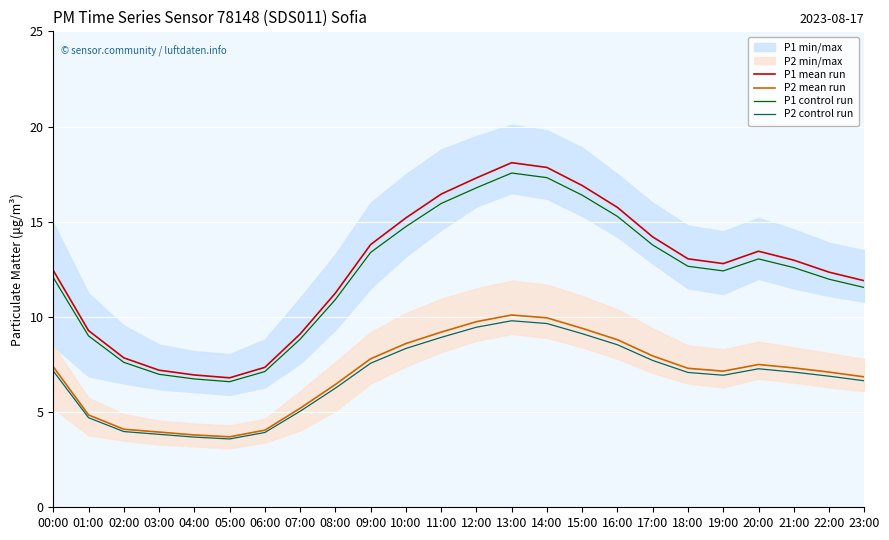

What is the smallest value displayed?

3.6